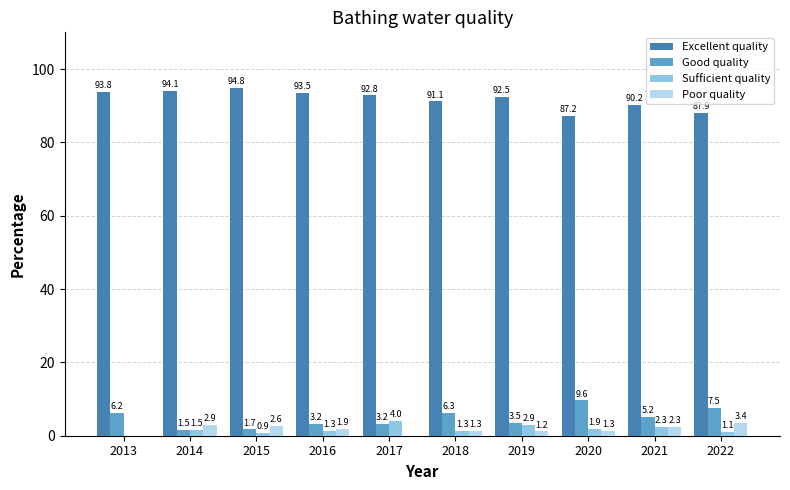

Reading left to right, list all the values displayed in this chart.

Excellent quality: 2013=93.8	2014=94.1	2015=94.8	2016=93.5	2017=92.8	2018=91.1	2019=92.5	2020=87.2	2021=90.2	2022=87.9
Good quality: 2013=6.2	2014=1.5	2015=1.7	2016=3.2	2017=3.2	2018=6.3	2019=3.5	2020=9.6	2021=5.2	2022=7.5
Sufficient quality: 2013=0.0	2014=1.5	2015=0.9	2016=1.3	2017=4.0	2018=1.3	2019=2.9	2020=1.9	2021=2.3	2022=1.1
Poor quality: 2013=0.0	2014=2.9	2015=2.6	2016=1.9	2017=0.0	2018=1.3	2019=1.2	2020=1.3	2021=2.3	2022=3.4